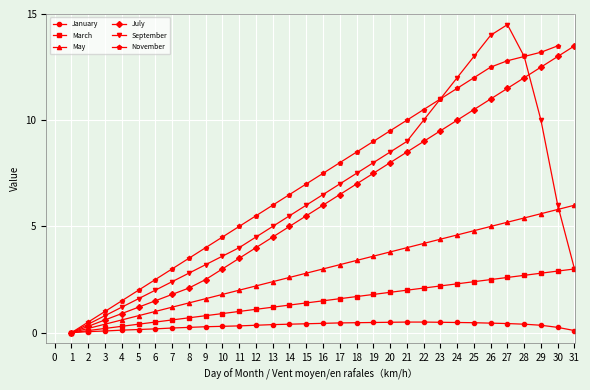

The January series shows 0.4 at 5. True or false?

True